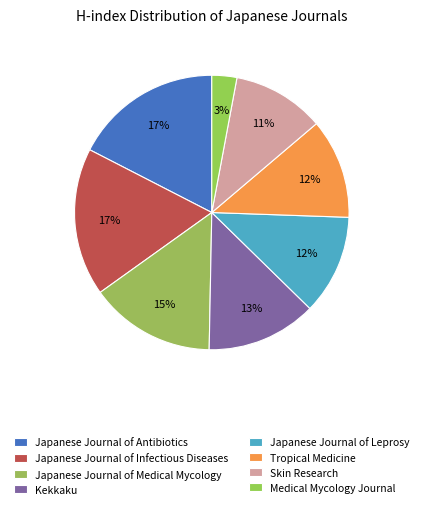

How many segments does this pie chart have?

8